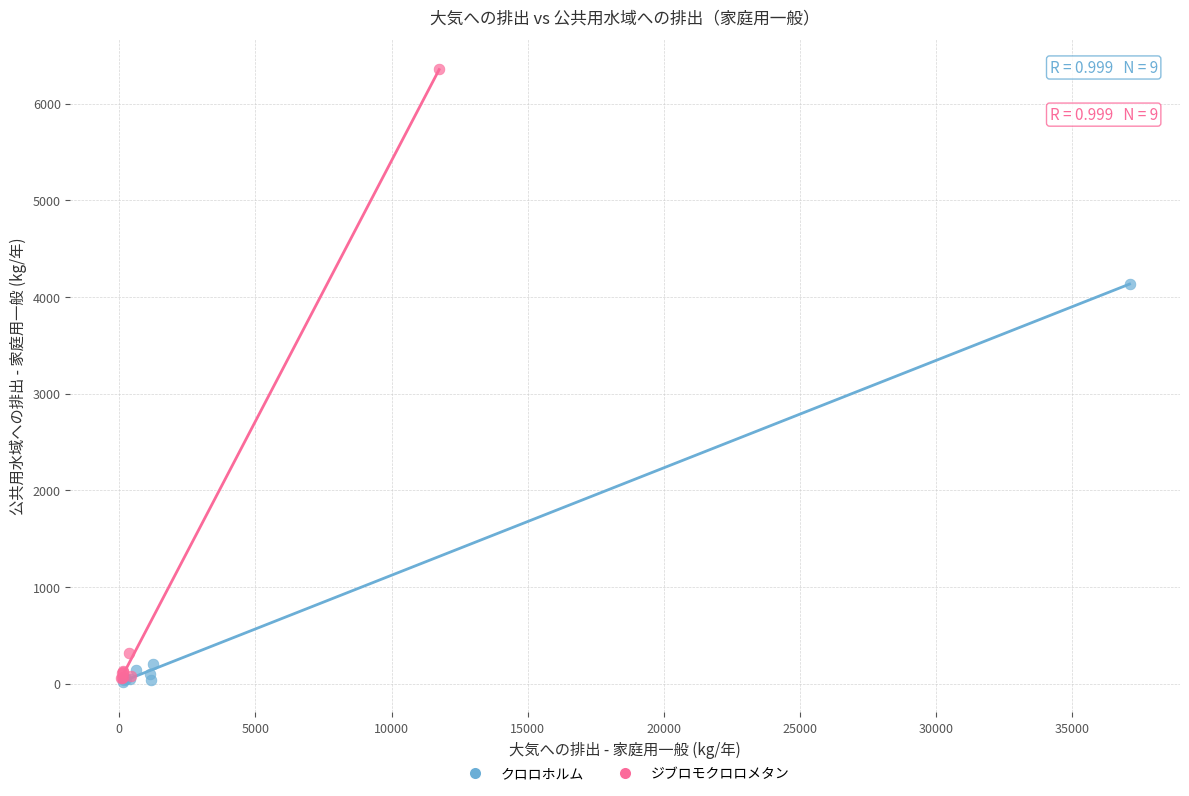

Which series contains the highest Y value?

ジブロモクロロメタン